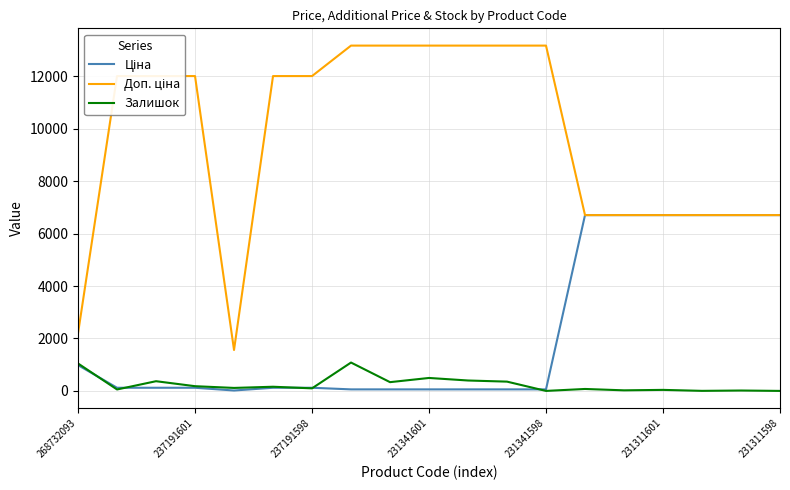

What is the maximum value for Залишок?

1082.0